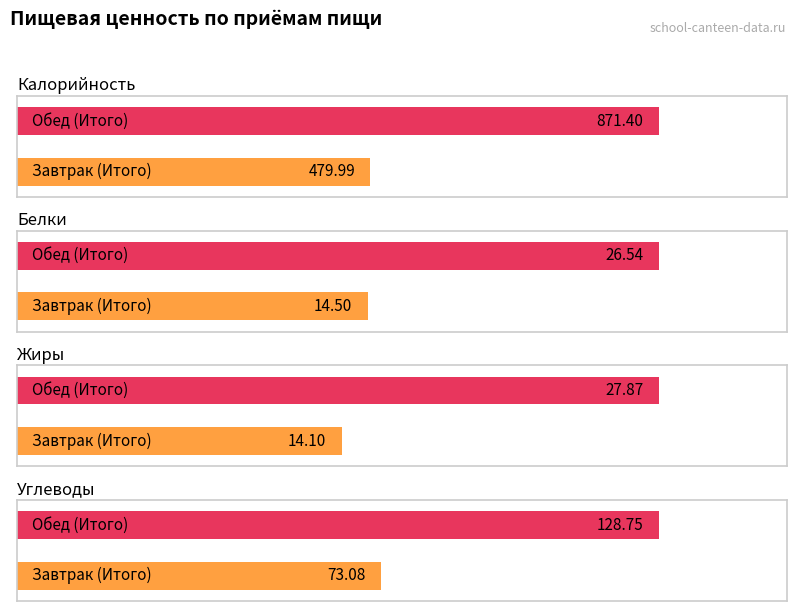

Which series has the largest range (max minus min)?

Калорийность